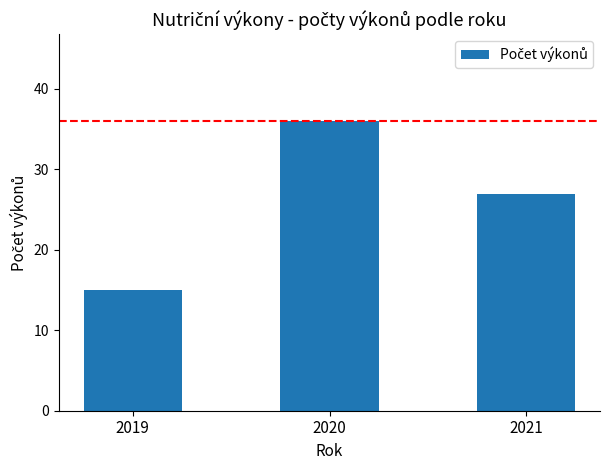

The value at 2019 is 10. True or false?

False